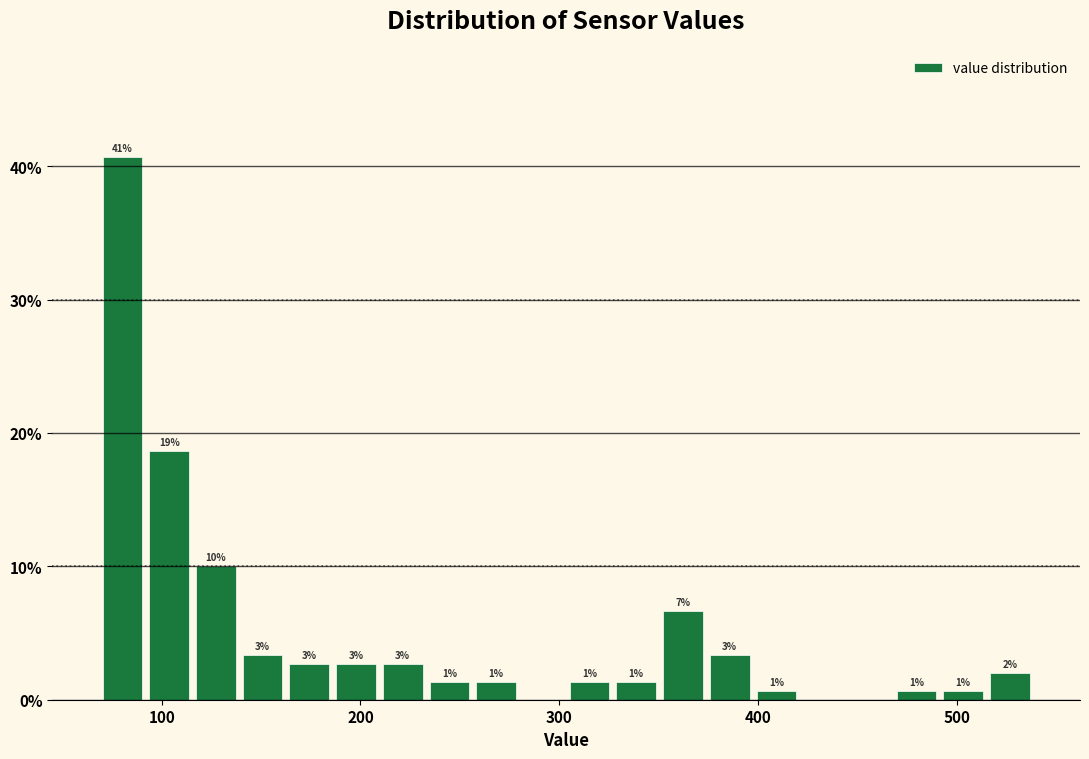

Read against the x-axis, roughly where is the centre of the tallest bar?

80